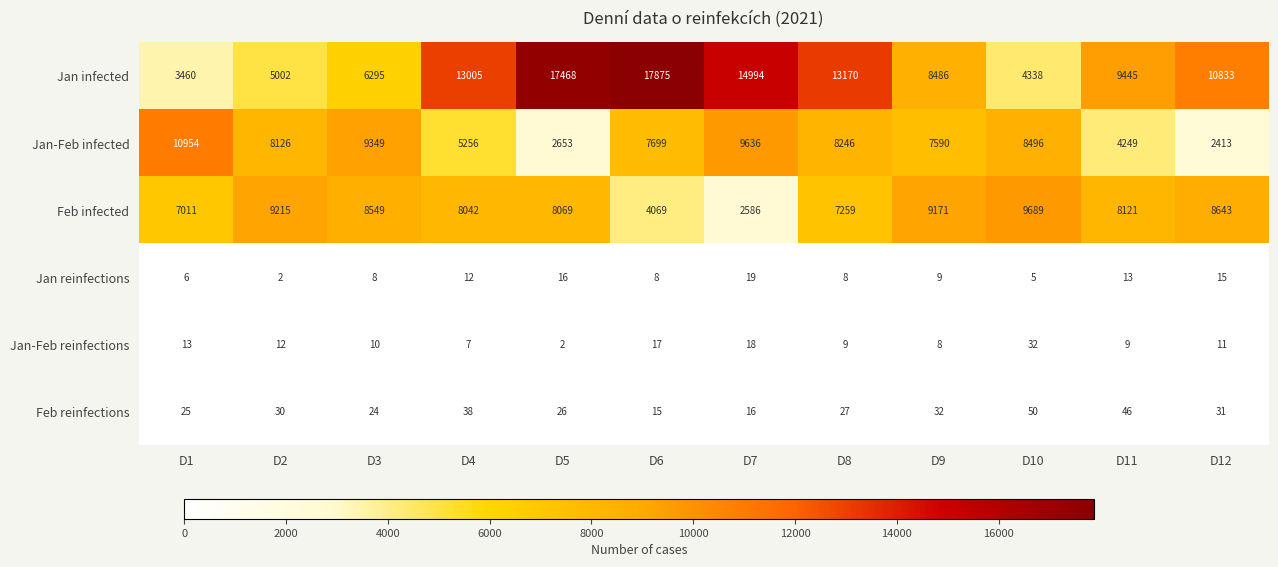

The value of Jan-Feb infected at D2 is 1946. True or false?

False